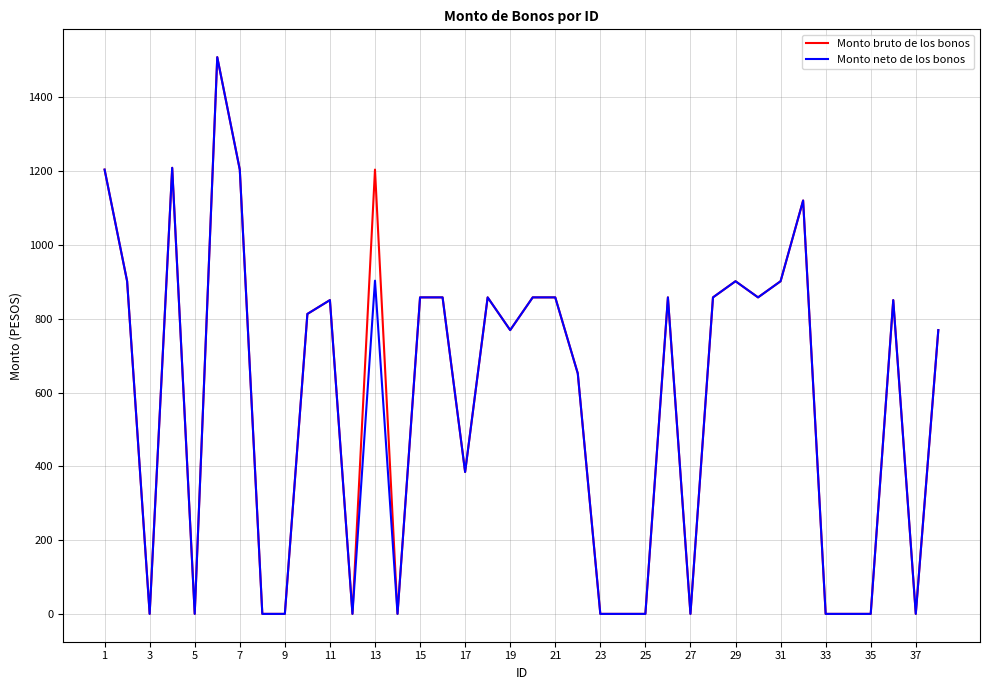

What is the highest value of the Monto neto de los bonos series?

1509.1